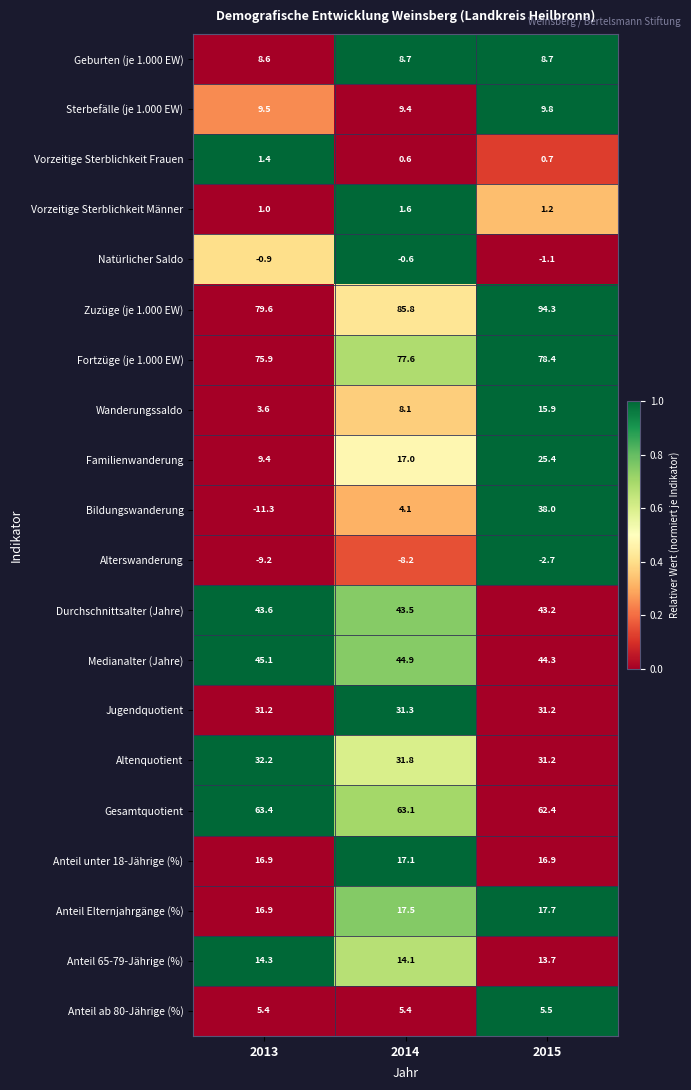

What is the difference between the highest and lowest values at 2014?

94.0